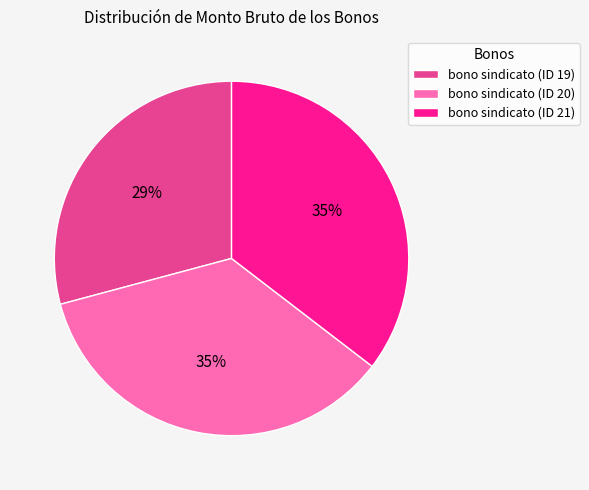

Count the number of slices in the pie.

3